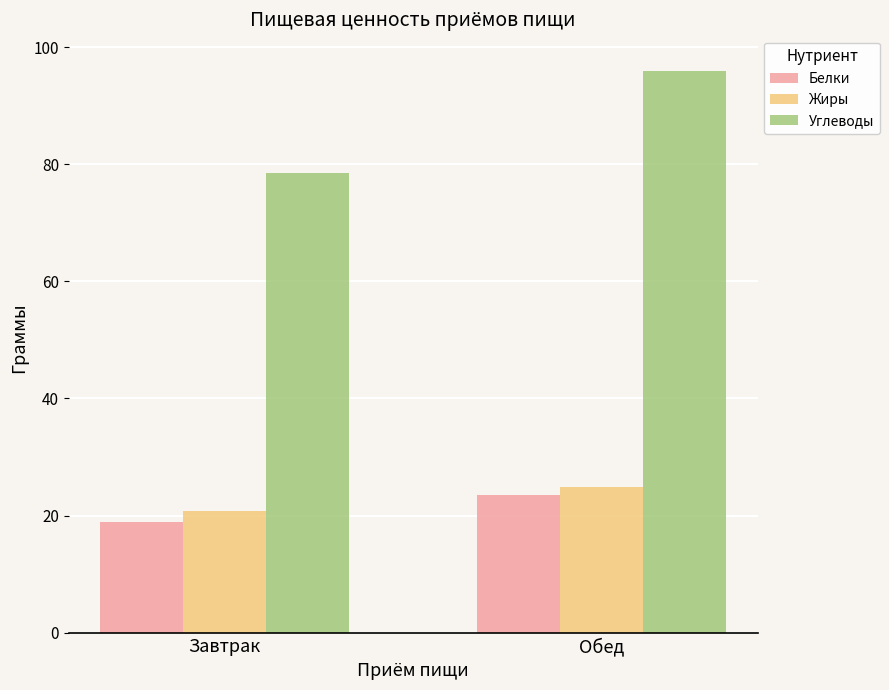

What is the spread (max minus min) of values at Обед?

72.4